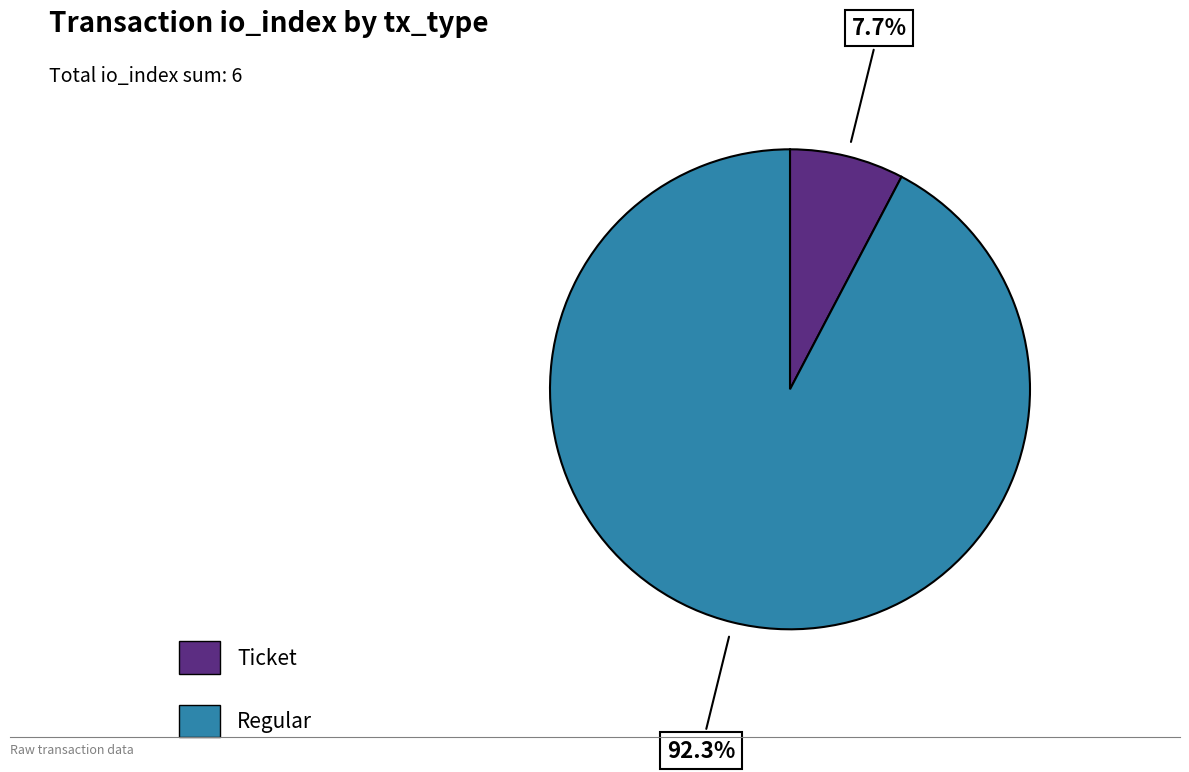

To the nearest percent, what is the difference between the Ticket and Regular slice percentages?

85%